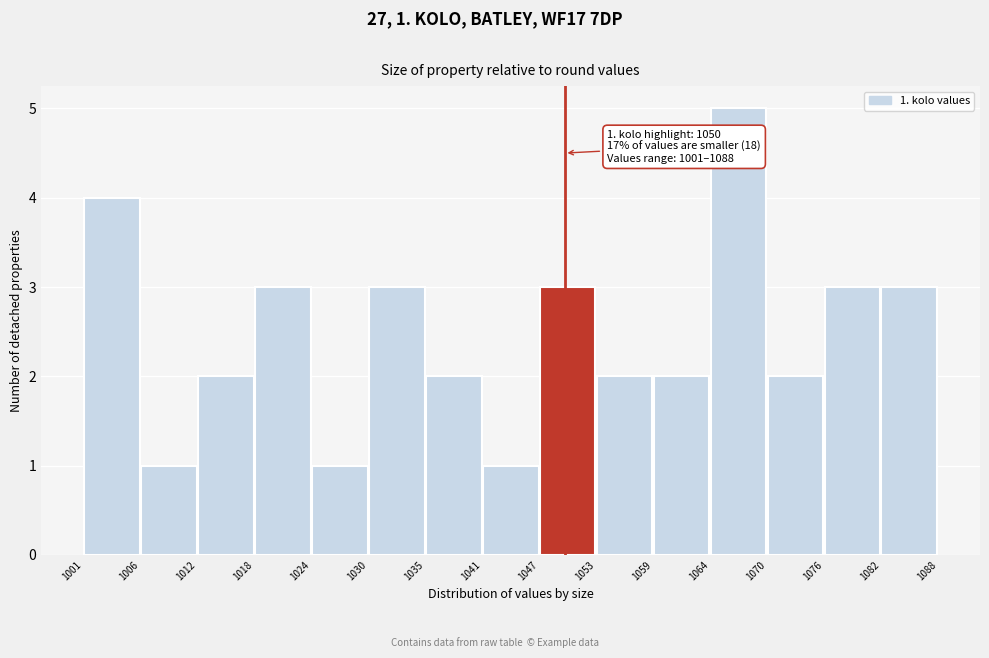

Over which range of the x-axis is the bar tallest?

1064 to 1070